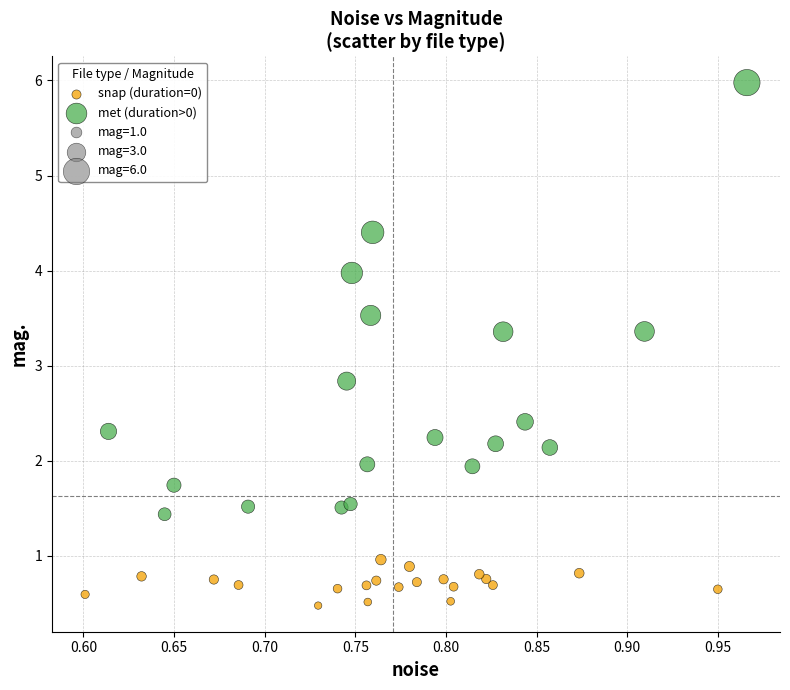

Which series contains the lowest Y value?

snap (duration=0)